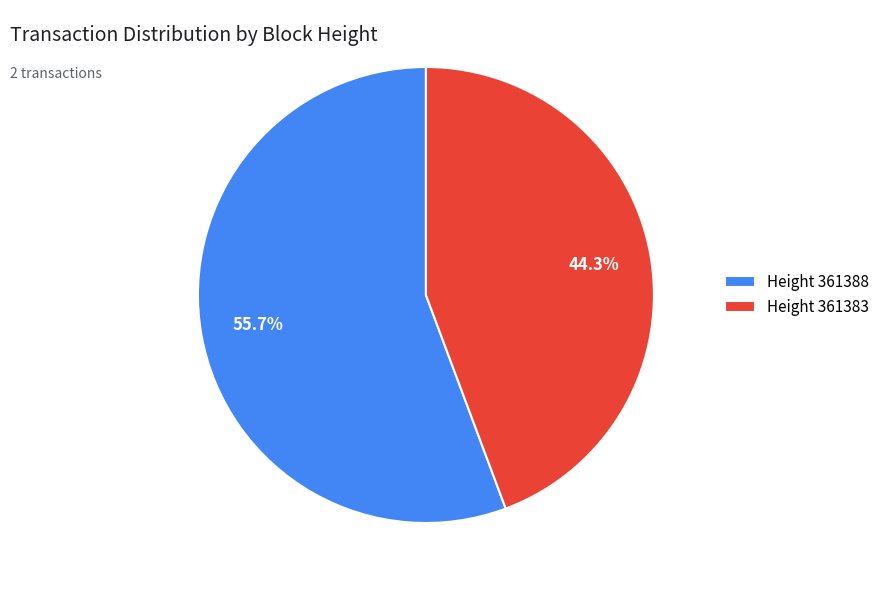

Which has a higher value, Height 361383 or Height 361388?

Height 361388